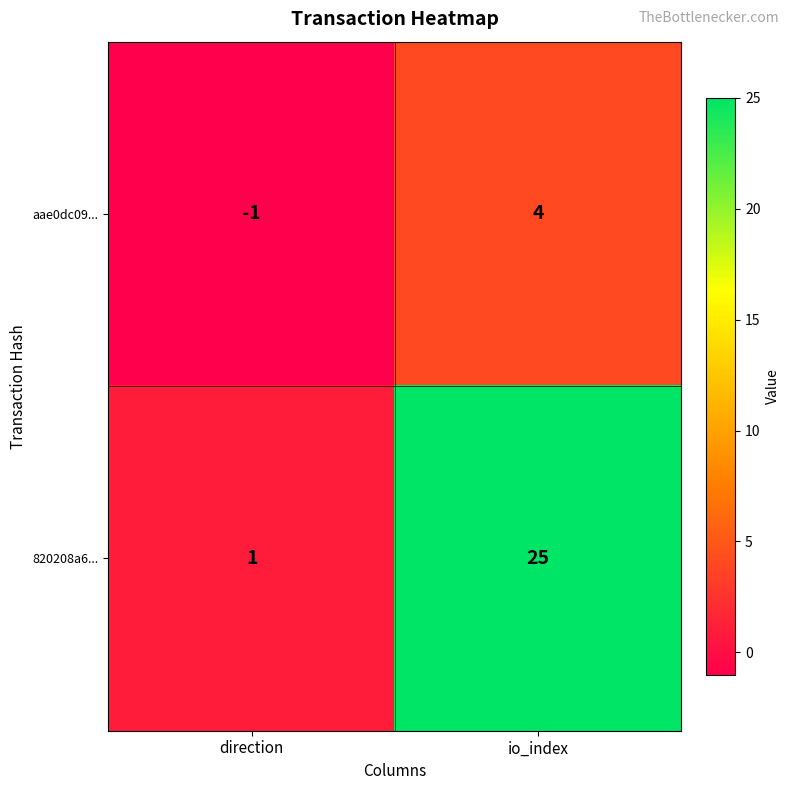

What is the difference between the highest and lowest values at io_index?

21